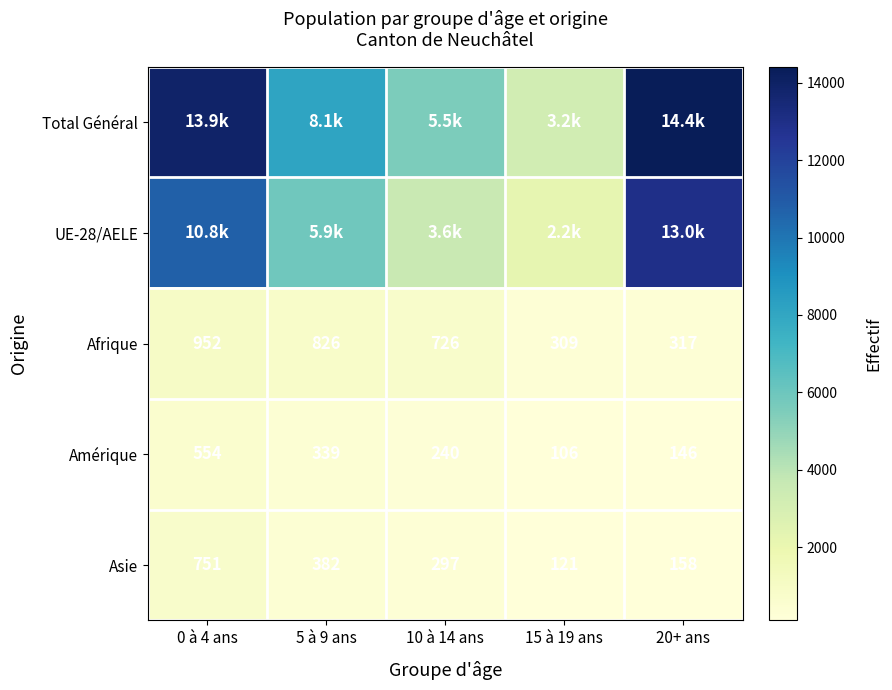

At which category is the sum across all series the highest?

20+ ans